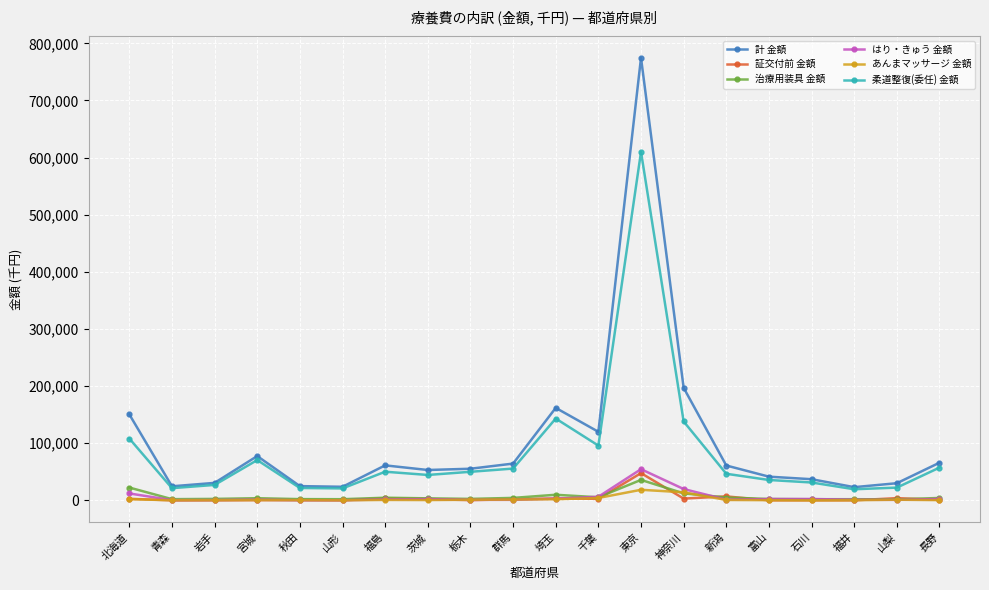

What is the sum of all 柔道整復(委任) 金額 values?

1669590.6